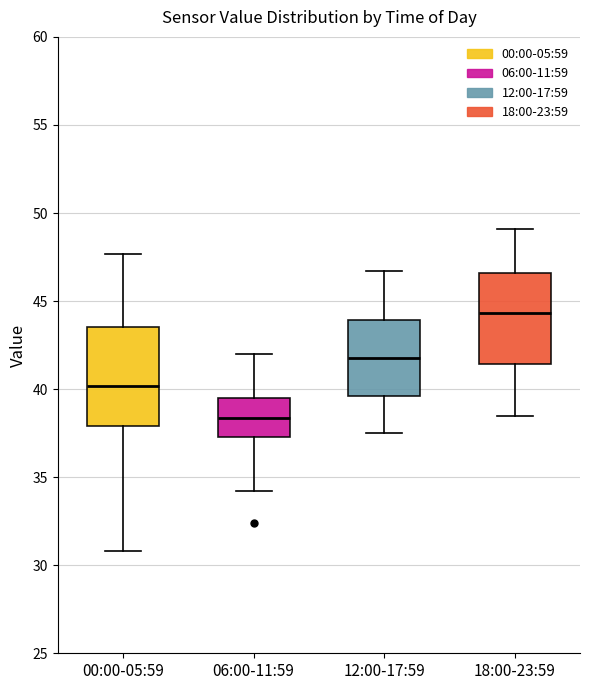

Reading left to right, transcribe this box plot: for each box, give where its median line is, the range the box spans, and where its two whiskers end, as read against the y-axis. The values are not printed on the chart, so give them approximately, as read against the axis.

00:00-05:59: median 40.0, box 38.0 to 43.5, whiskers 31.0 to 47.5
06:00-11:59: median 38.5, box 37.5 to 39.5, whiskers 34.0 to 42.0
12:00-17:59: median 42.0, box 39.5 to 44.0, whiskers 37.5 to 46.5
18:00-23:59: median 44.5, box 41.5 to 46.5, whiskers 38.5 to 49.0